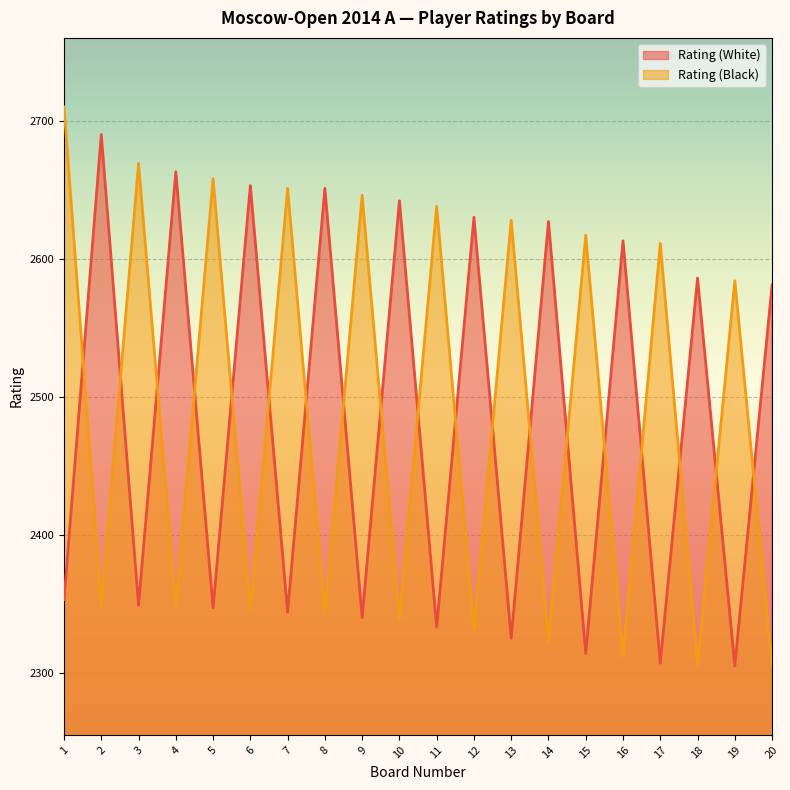

At how many categories does at least one series exceed 2480?

20